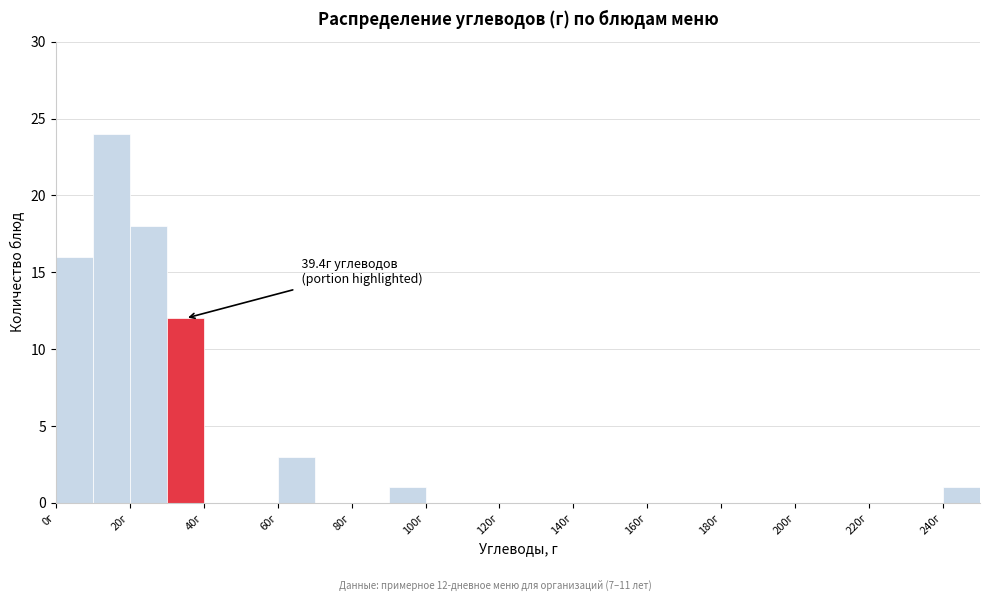

Which range on the x-axis has the tallest bar?

10 to 20